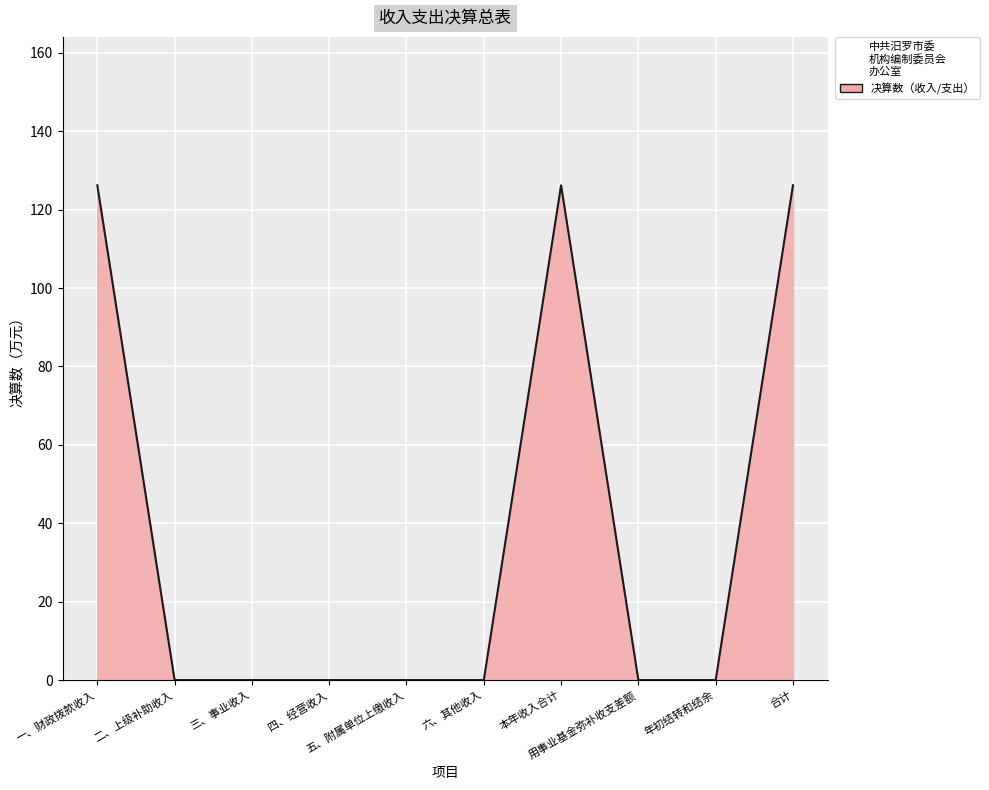

What is the greatest value displayed?

126.2